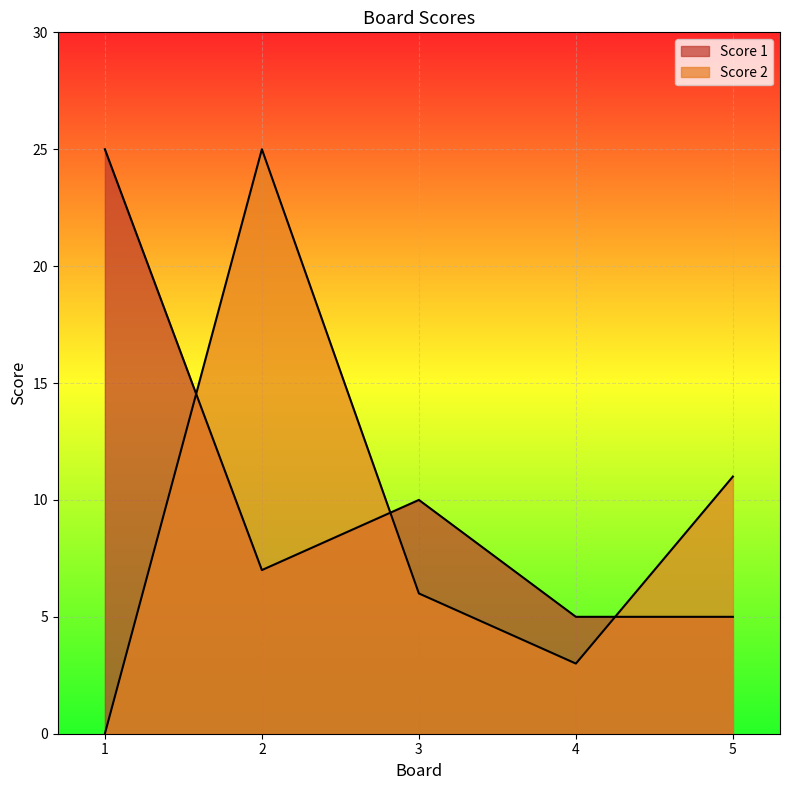

Reading right to left, what are all the values shown in this chart?

Score 1: 5=5	4=5	3=10	2=7	1=25
Score 2: 5=11	4=3	3=6	2=25	1=0